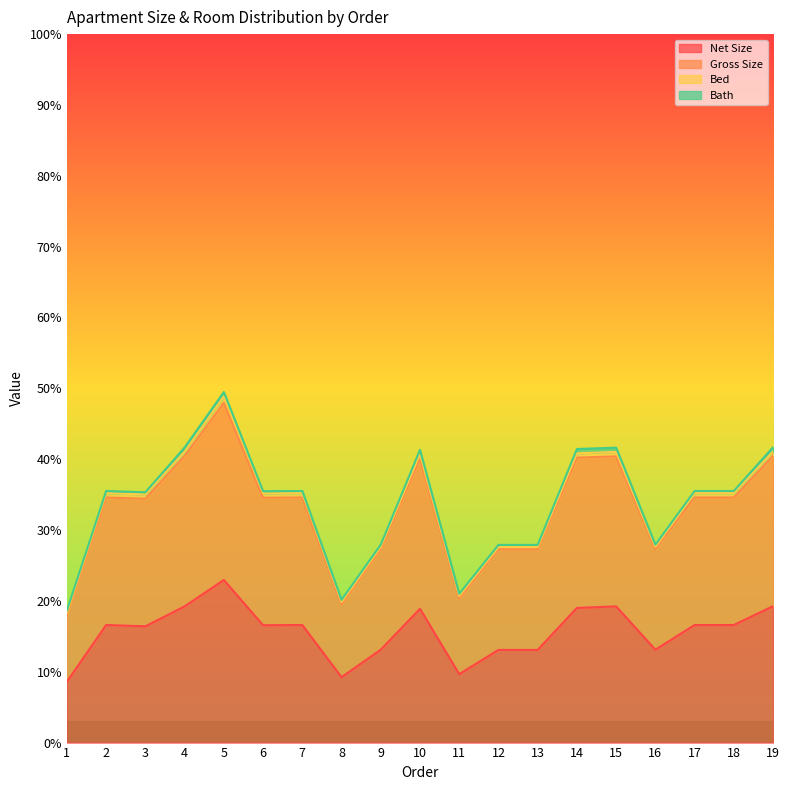

The value of Net Size at 15 is 19.2. True or false?

True